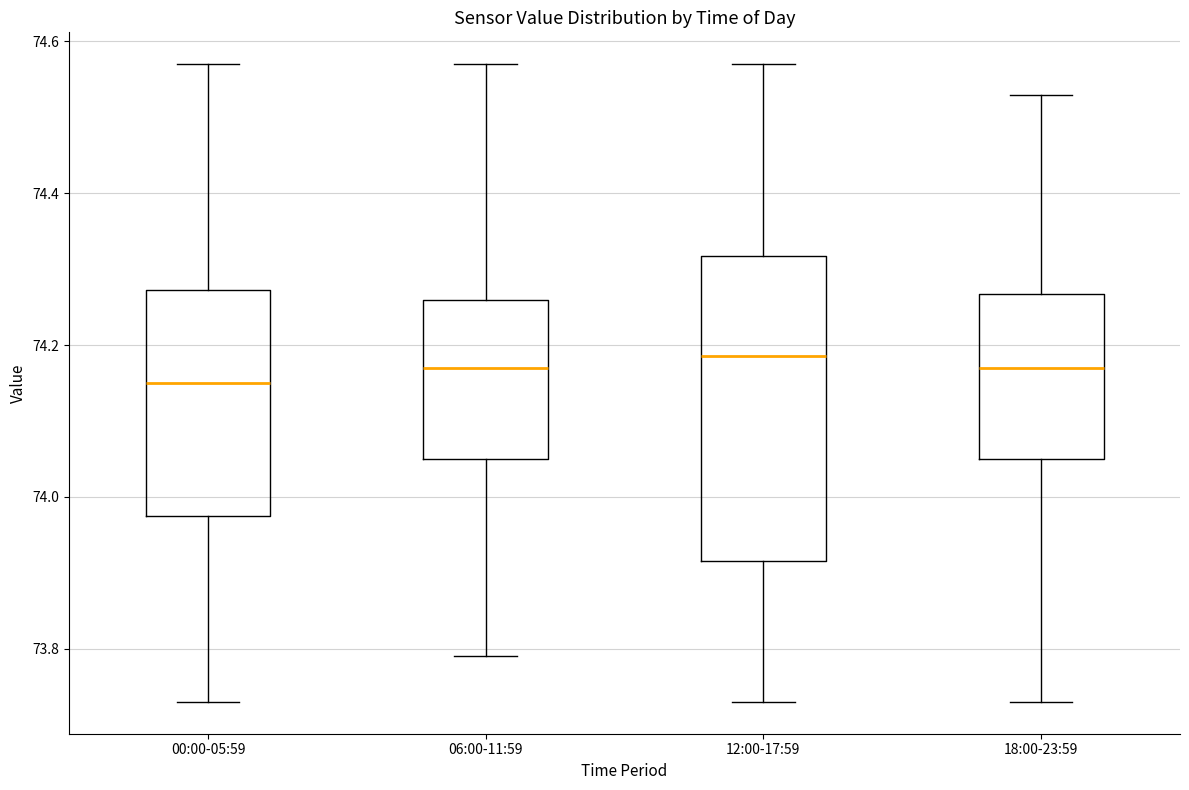

Comparing the boxes themselves (not the whiskers), which one is the tallest?

12:00-17:59